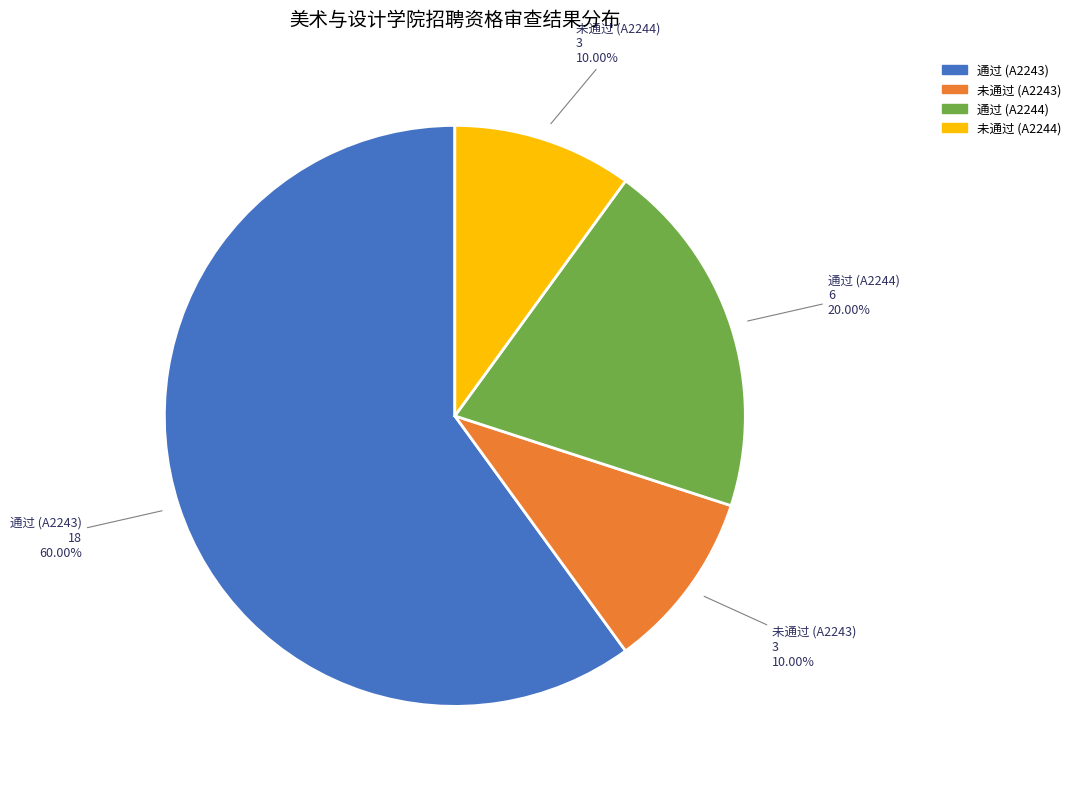

What is the largest slice in the pie chart?

通过 (A2243)